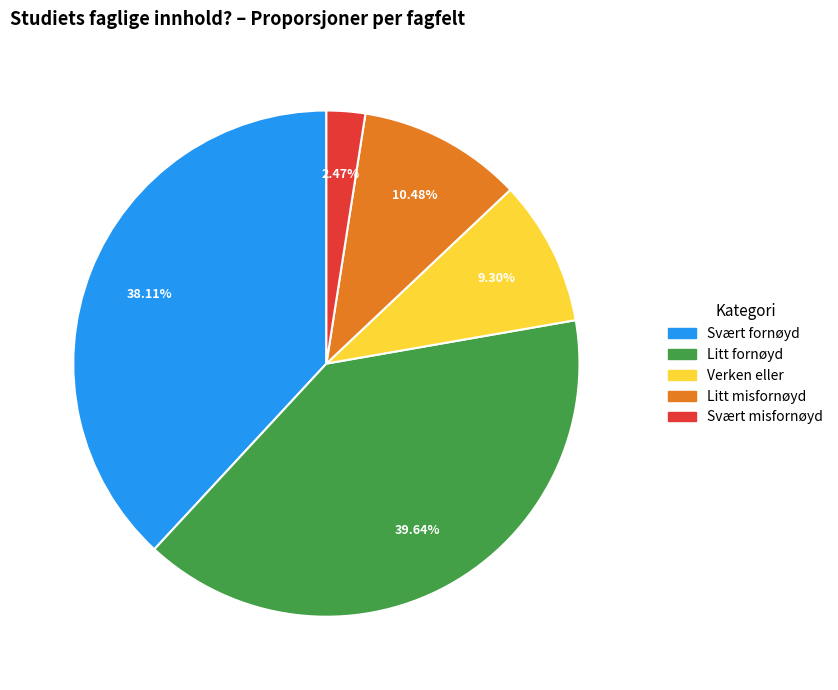

Between Verken eller and Litt misfornøyd, which is larger?

Litt misfornøyd